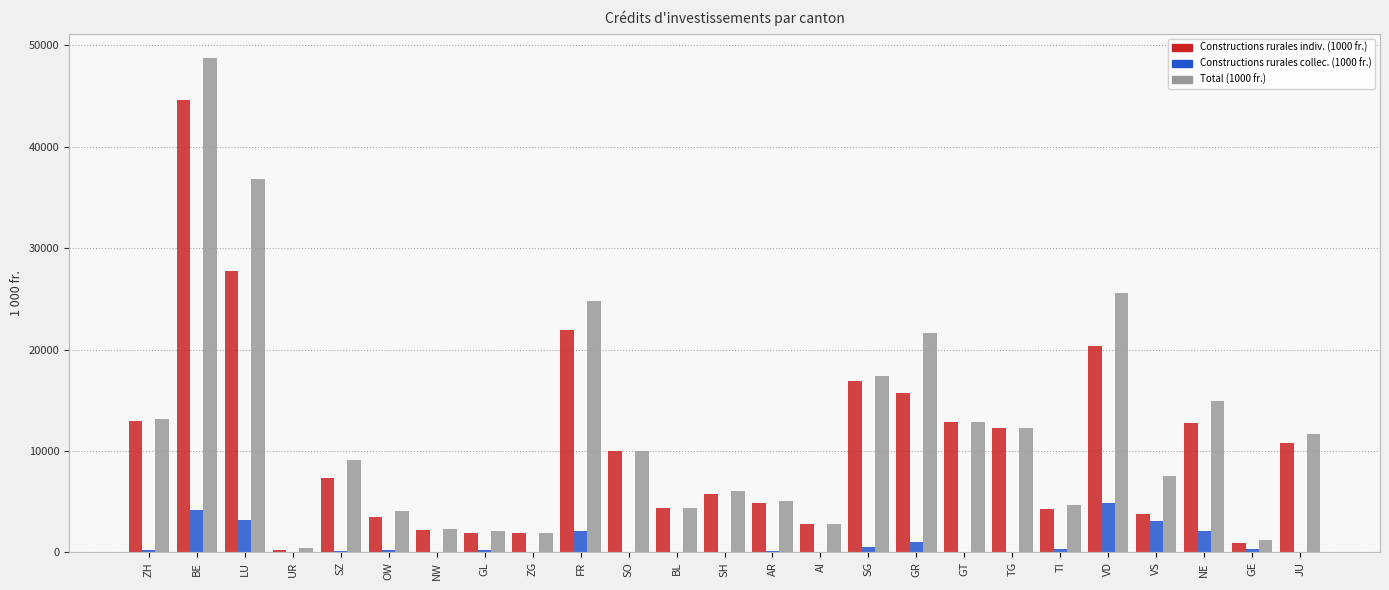

What is the greatest value displayed?

48699